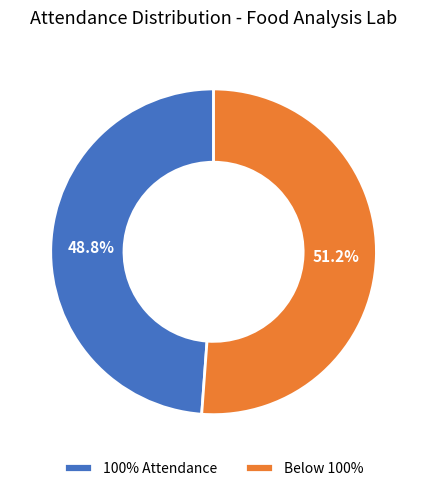

How much of the chart is everything except 100% Attendance?

51.2%